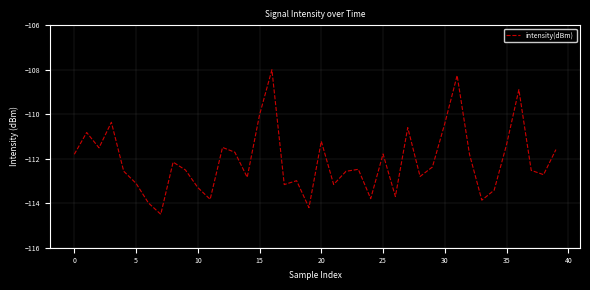

What is the greatest value displayed?

-108.0